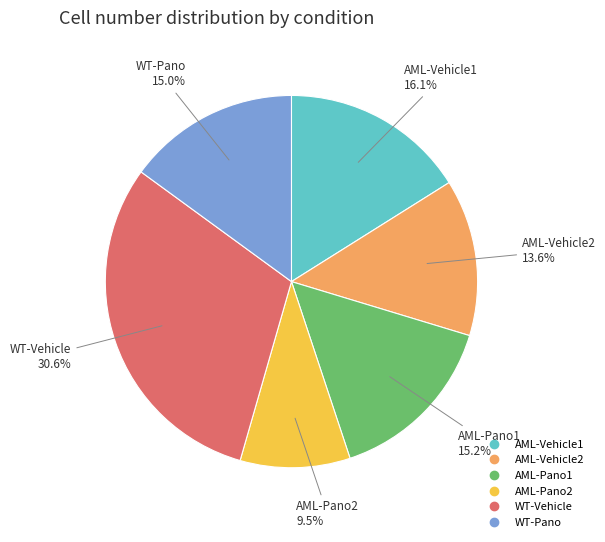

To the nearest percent, what percentage of the pie is AML-Pano1?

15%